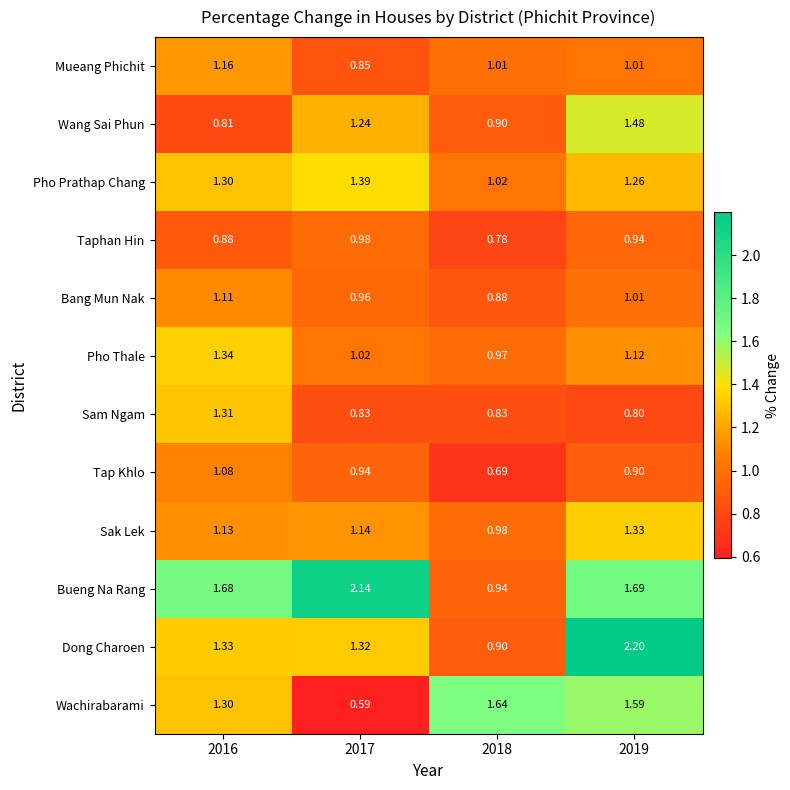

List the series in order of their peak value, lowest first.

Taphan Hin, Tap Khlo, Bang Mun Nak, Mueang Phichit, Sam Ngam, Sak Lek, Pho Thale, Pho Prathap Chang, Wang Sai Phun, Wachirabarami, Bueng Na Rang, Dong Charoen